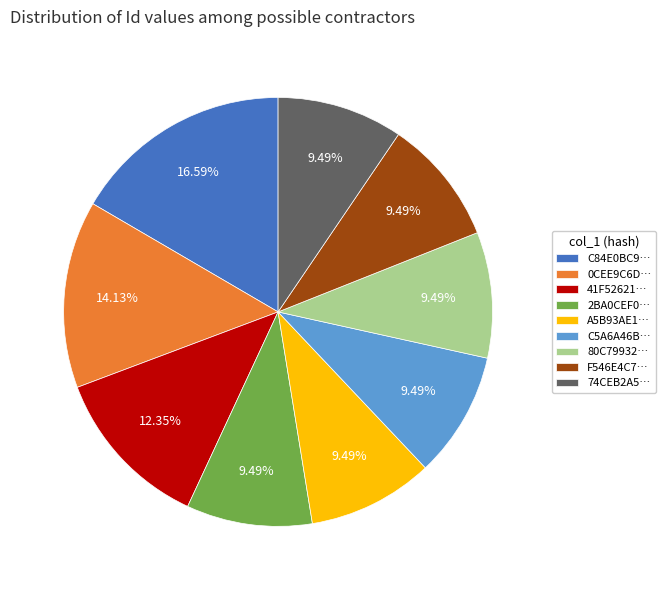

Is C84E0BC9… the majority of the pie?

No